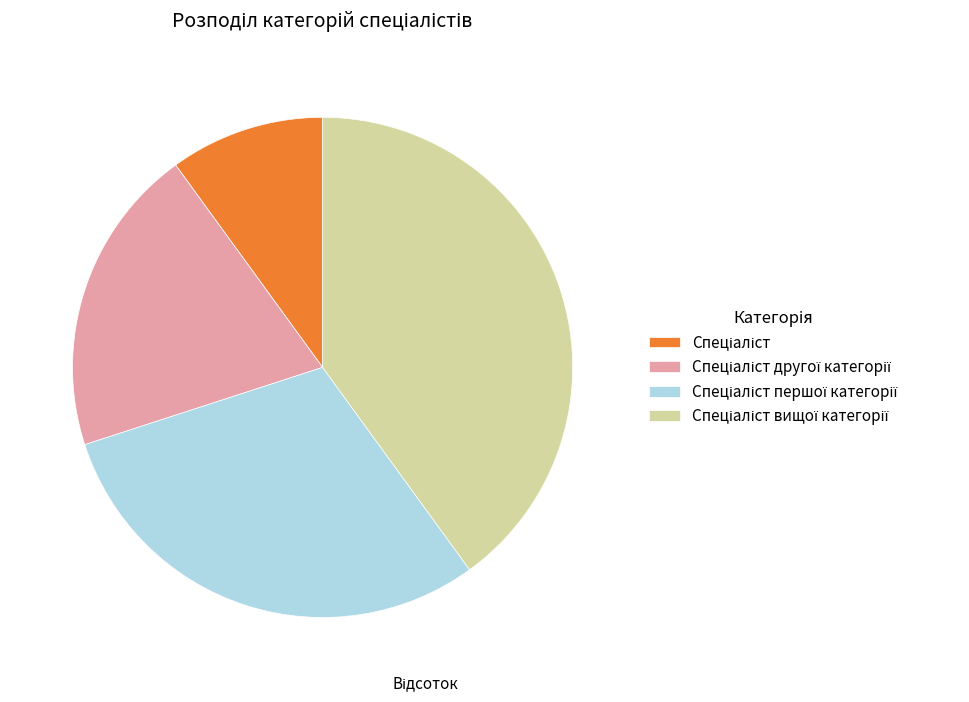

Does any single category account for the majority?

No